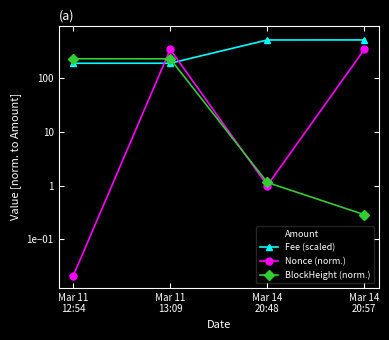

The Amount series shows 407.0 at Mar 14
20:48. True or false?

False